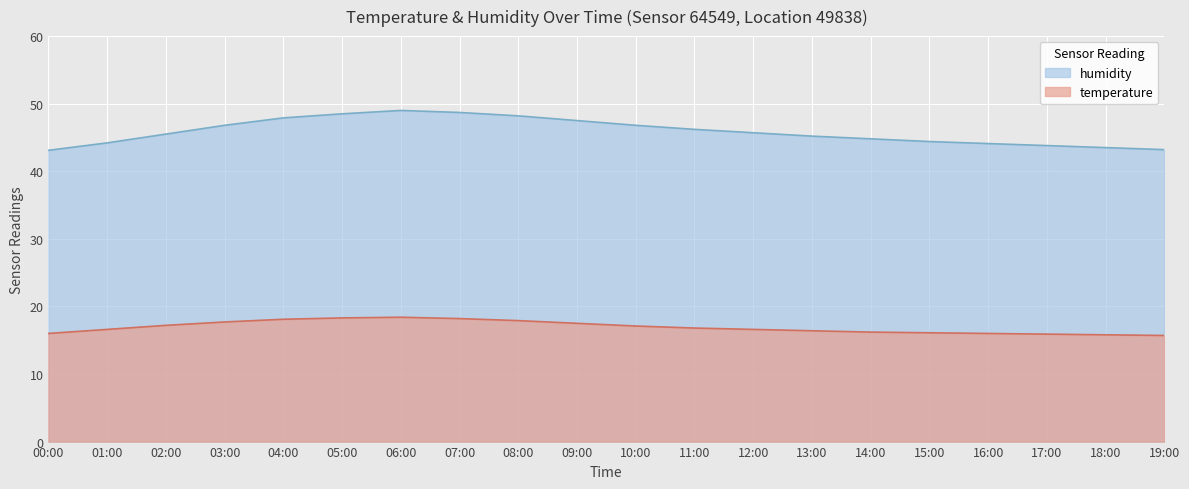

Which series has the largest range (max minus min)?

humidity